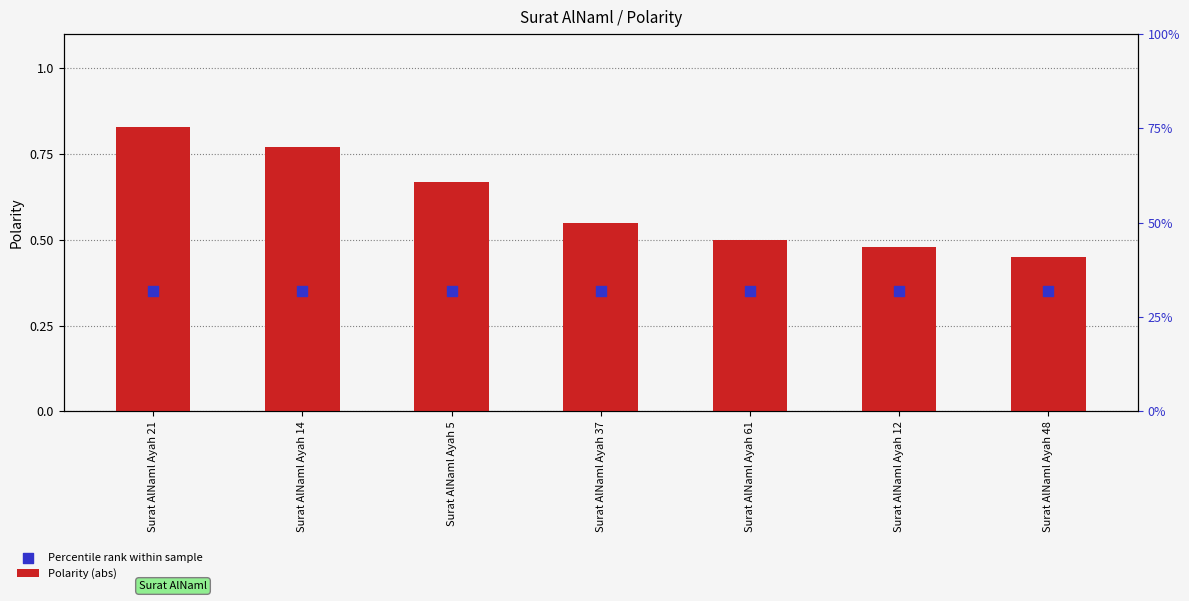

What are all the series names shown in the legend?

Polarity (abs), Percentile rank within sample